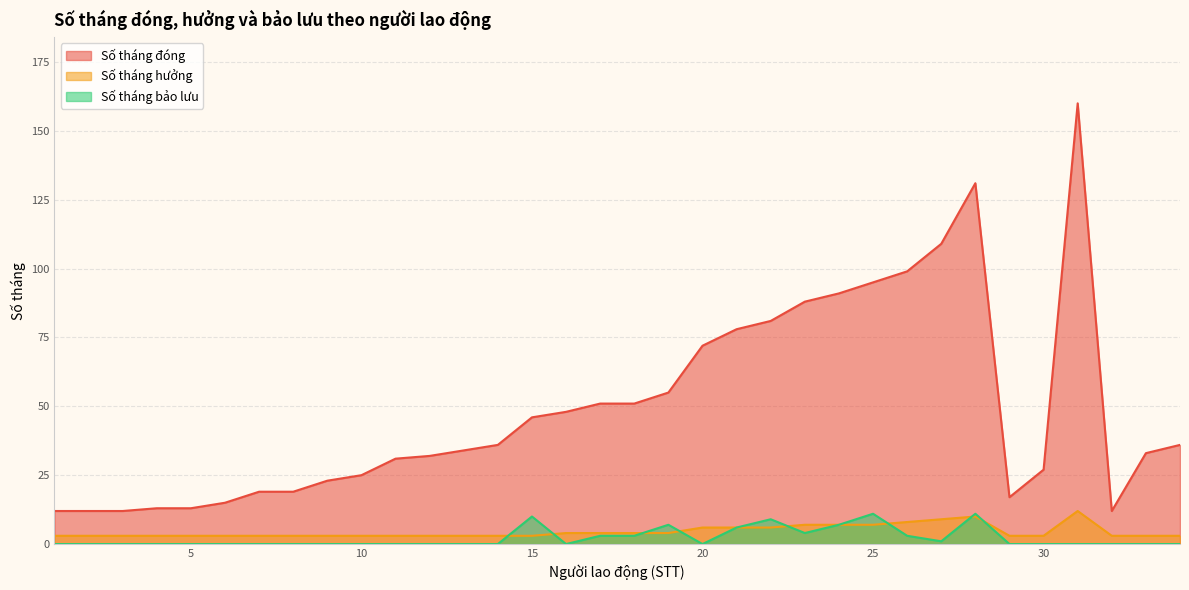

Between 16 and 23, which series saw the biggest shift?

Số tháng đóng